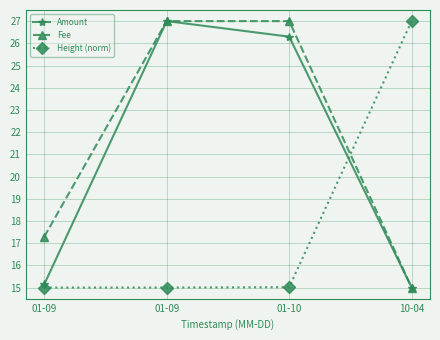

What is the sum of all Height (norm) values?

72.0